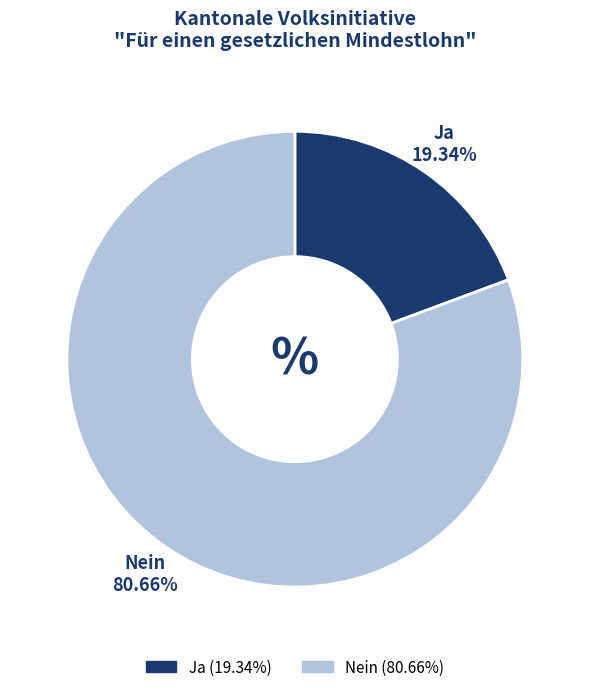

What is the ratio of the value at Nein to the value at Ja?

4.2